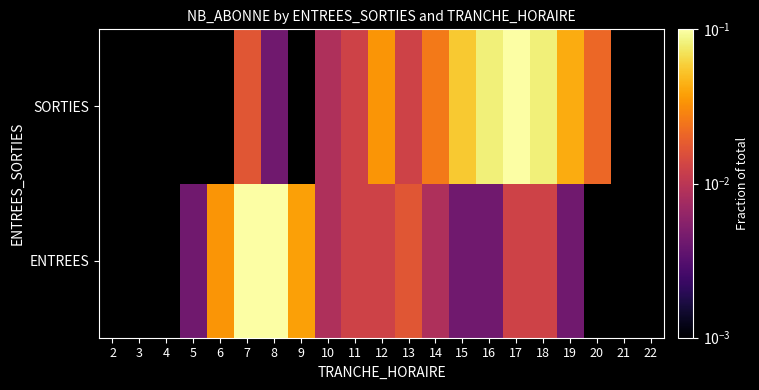

At which category does the chart reach its minimum across all series?

5